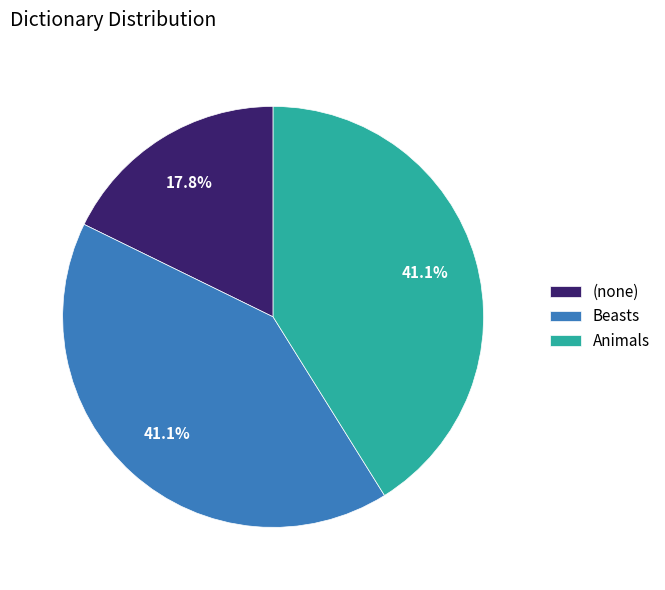

What percentage is the Beasts slice, to the nearest percent?

41%